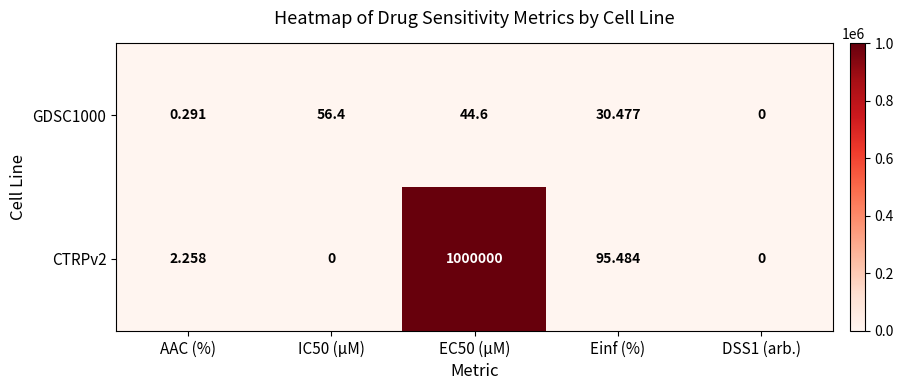

Which series changed the most between IC50 (µM) and EC50 (µM)?

CTRPv2